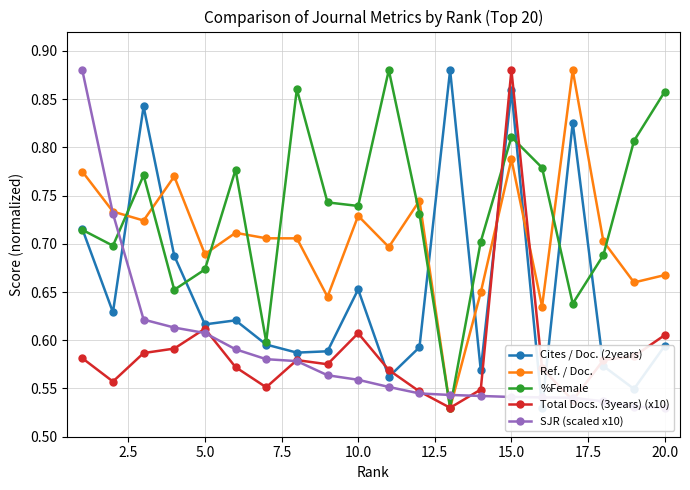

How many times do Cites / Doc. (2years) and SJR (scaled x10) cross each other?

3